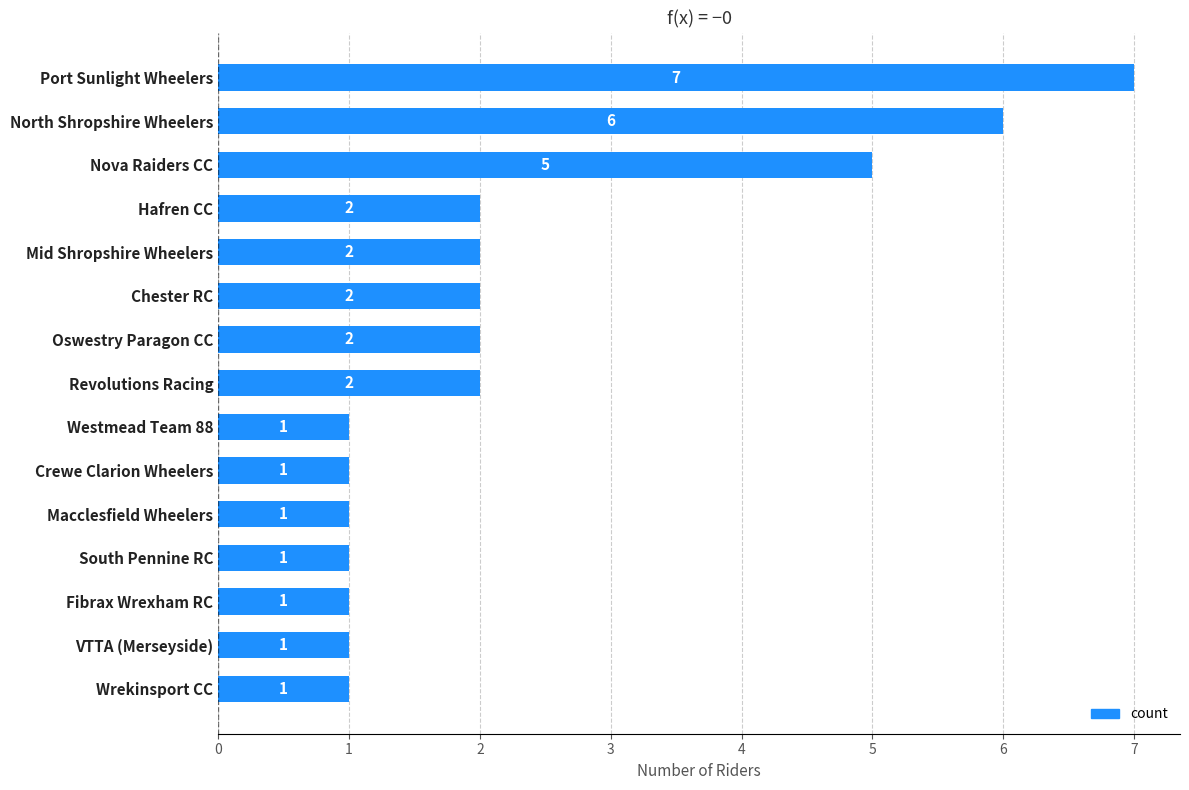

Are the bars horizontal?

Yes